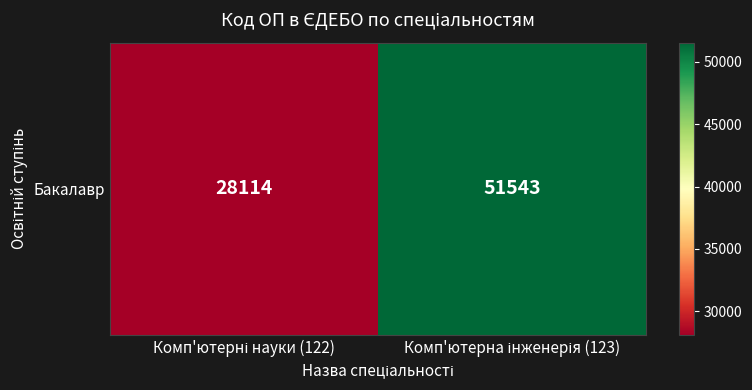

List the labels in order of value, largest first.

Комп'ютерна інженерія (123), Комп'ютерні науки (122)